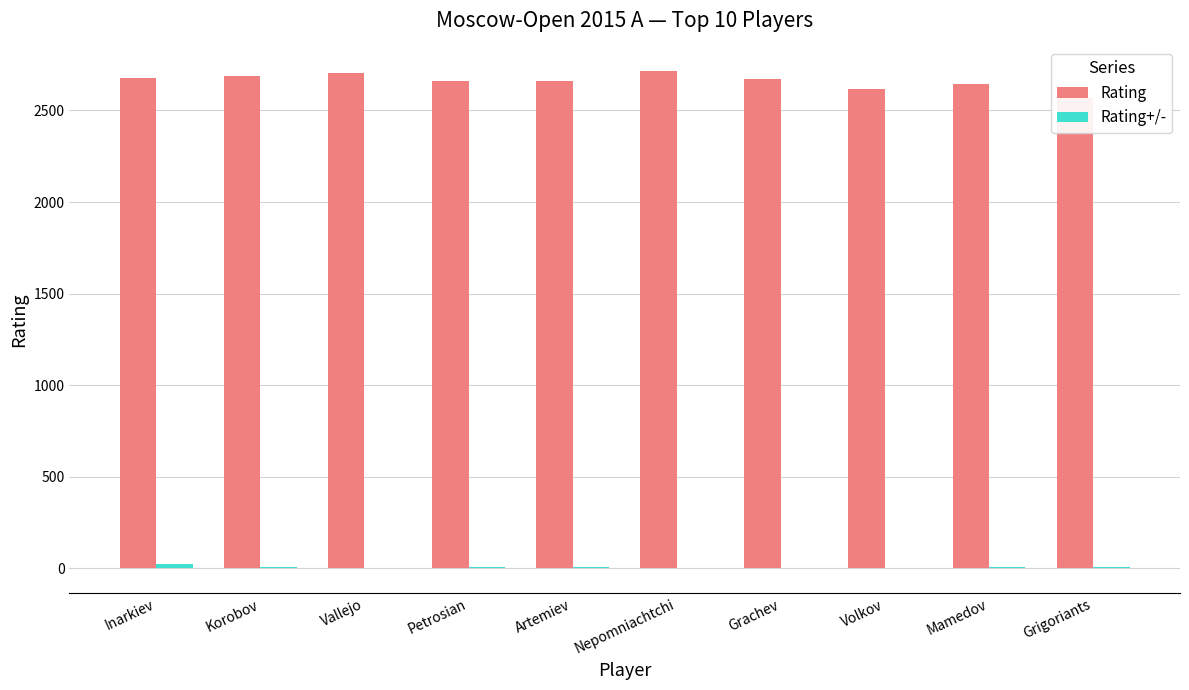

What is the average value of the Rating series?

2660.1